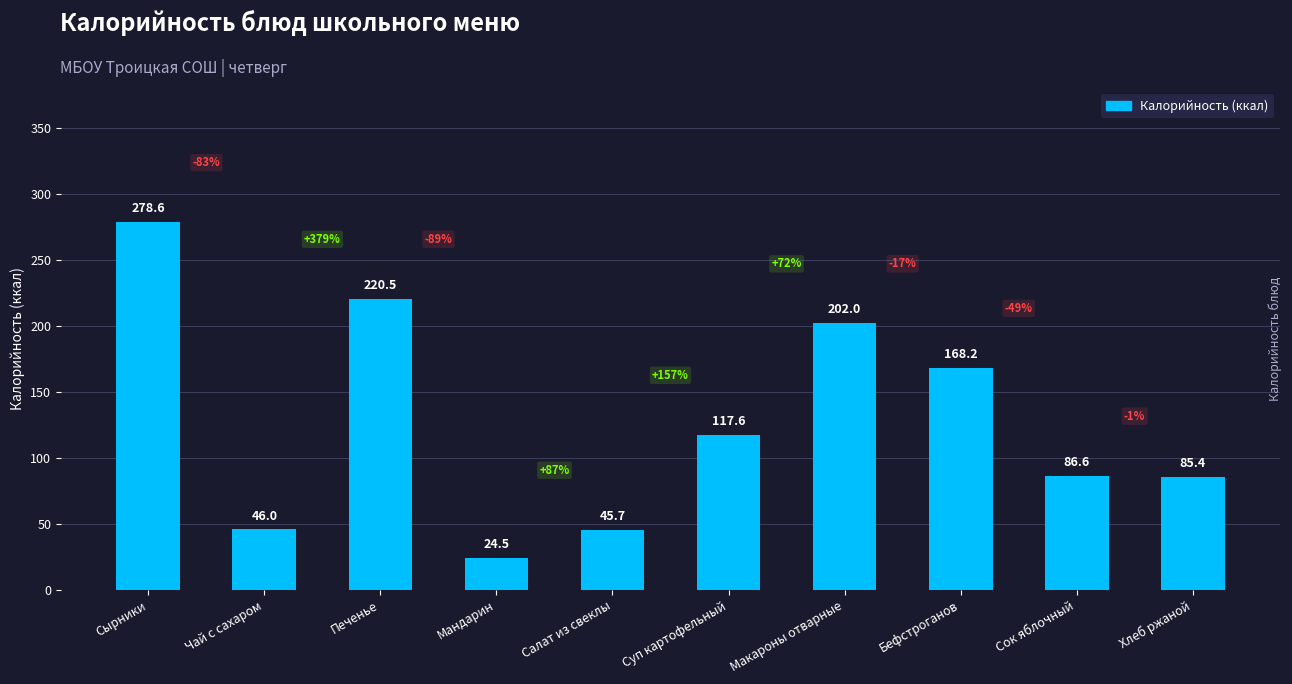

What is the sum of all values?

1275.1